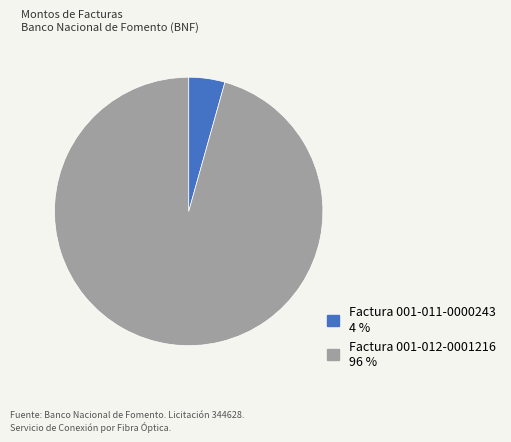

Is the sum of Factura 001-012-0001216 and Factura 001-011-0000243 greater than half?

Yes